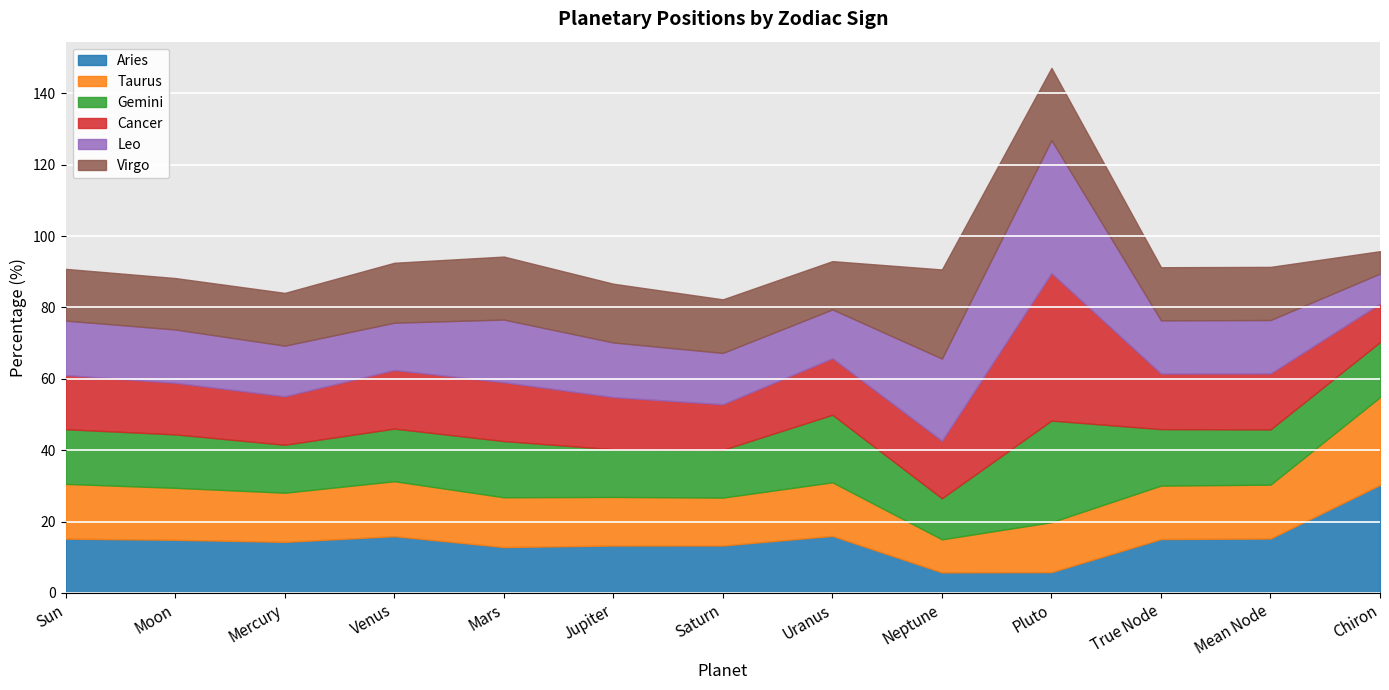

True or false: Gemini has a value of 13.4 at Jupiter.

True